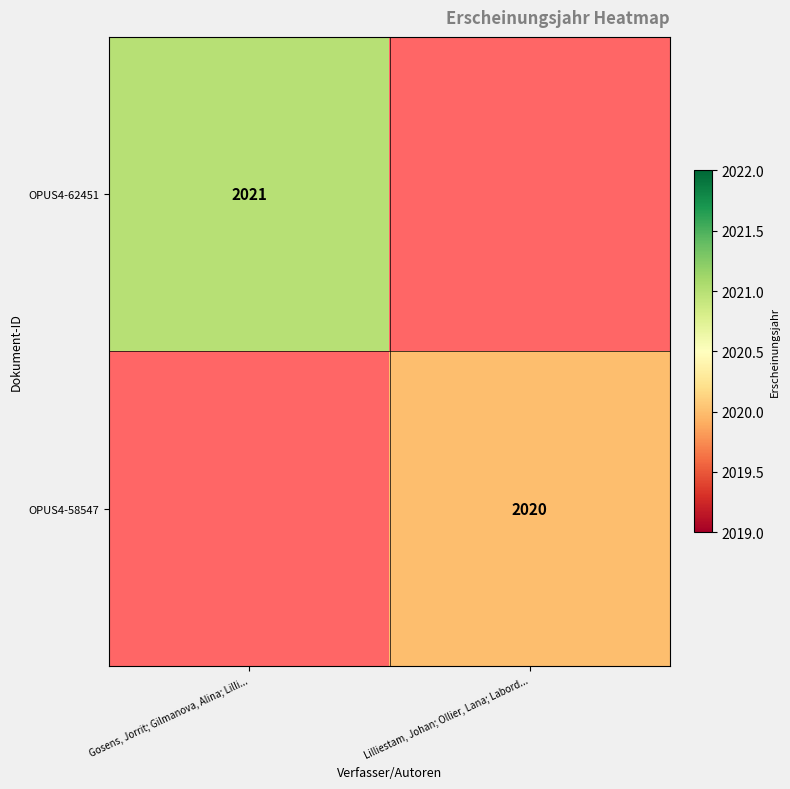

The value of OPUS4-62451 at Gosens, Jorrit; Gilmanova, Alina; Lilli... is 2021. True or false?

True